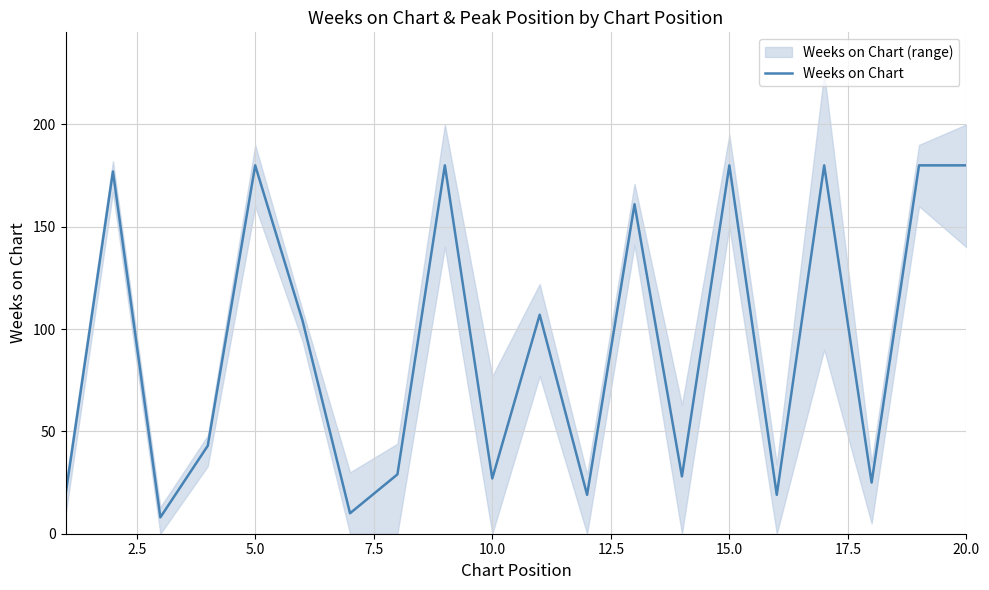

Is it true that Weeks on Chart equals 306 at 5.0?

False